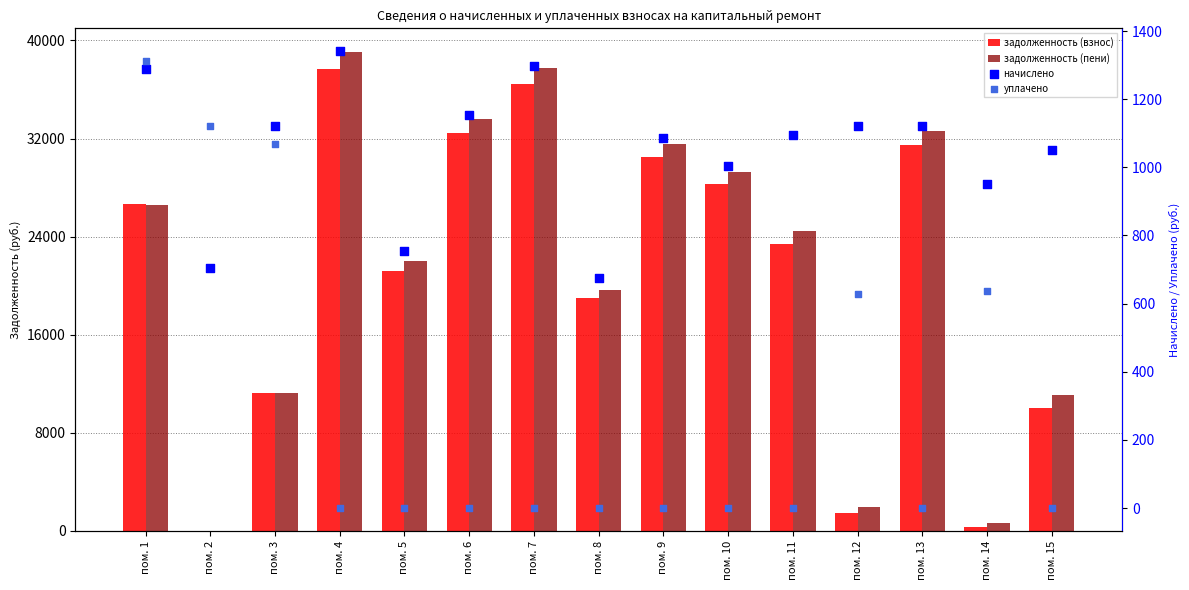

Which series reaches the minimum Y coordinate?

задолженность (взнос)